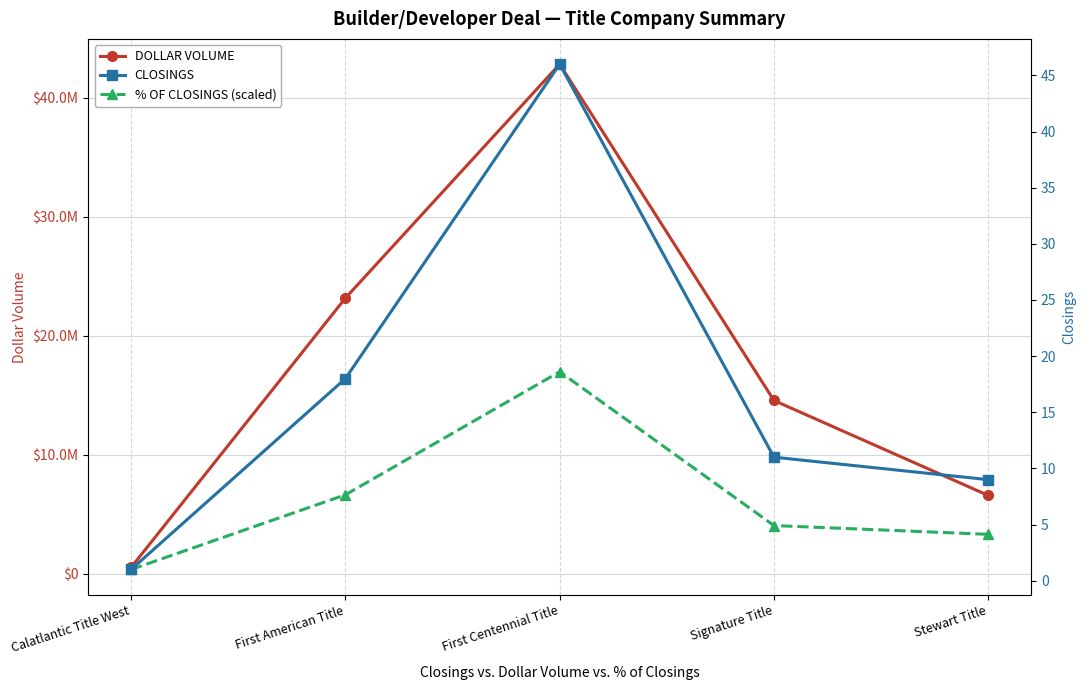

What is the label of the 4th point from the right?

First American Title